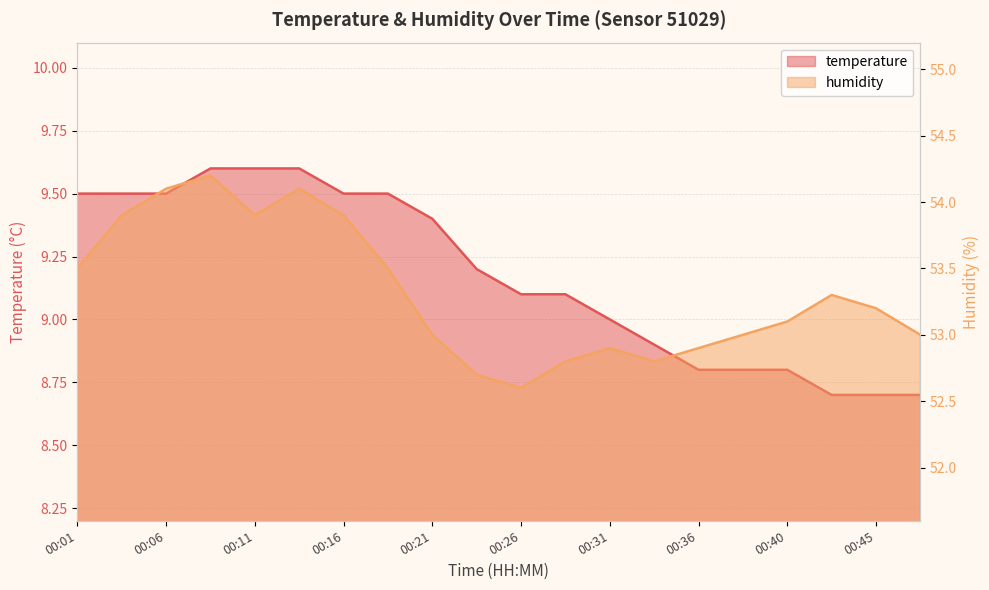

True or false: humidity and temperature intersect in this chart.

False